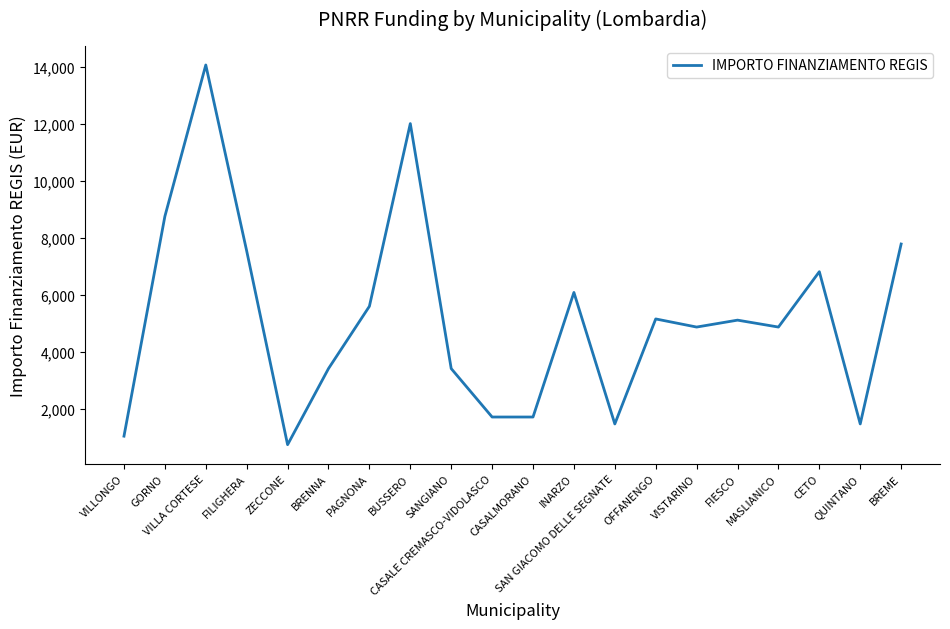

What is the ratio of the value at VILLONGO to the value at MASLIANICO?

0.2